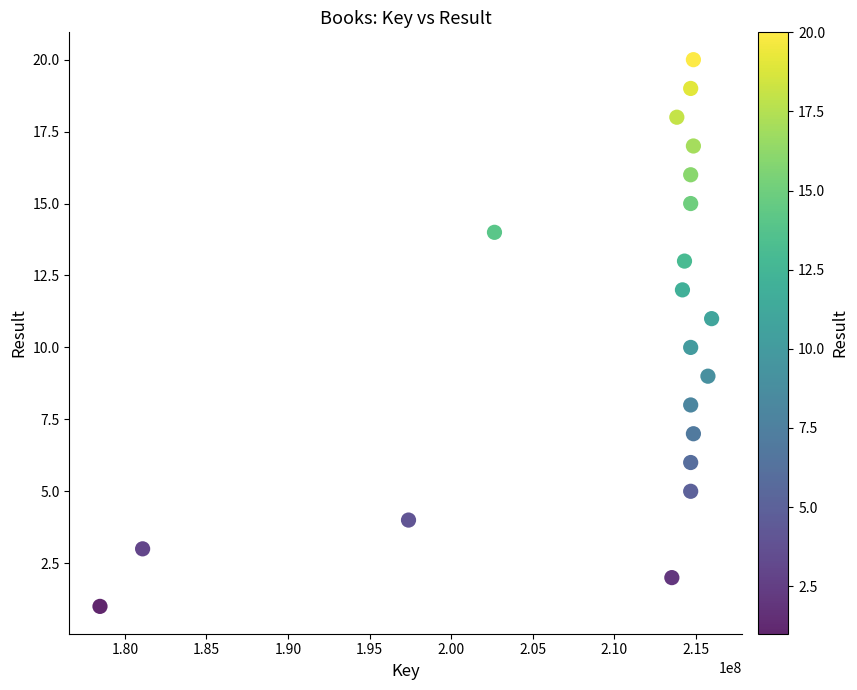

What is the range of Y values (max minus min)?

19